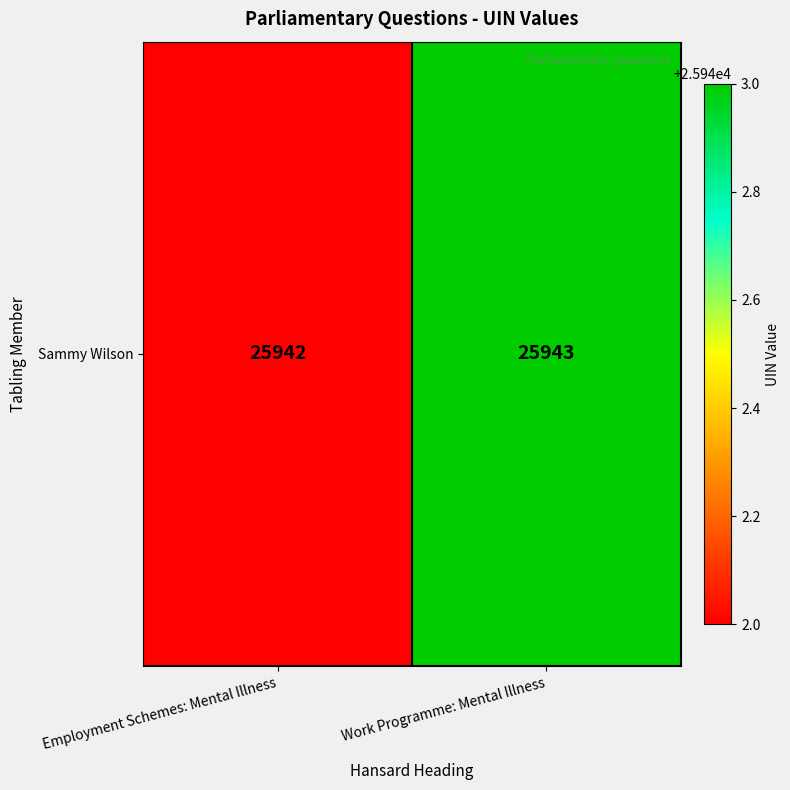

Read the value at Employment Schemes: Mental Illness.

25942